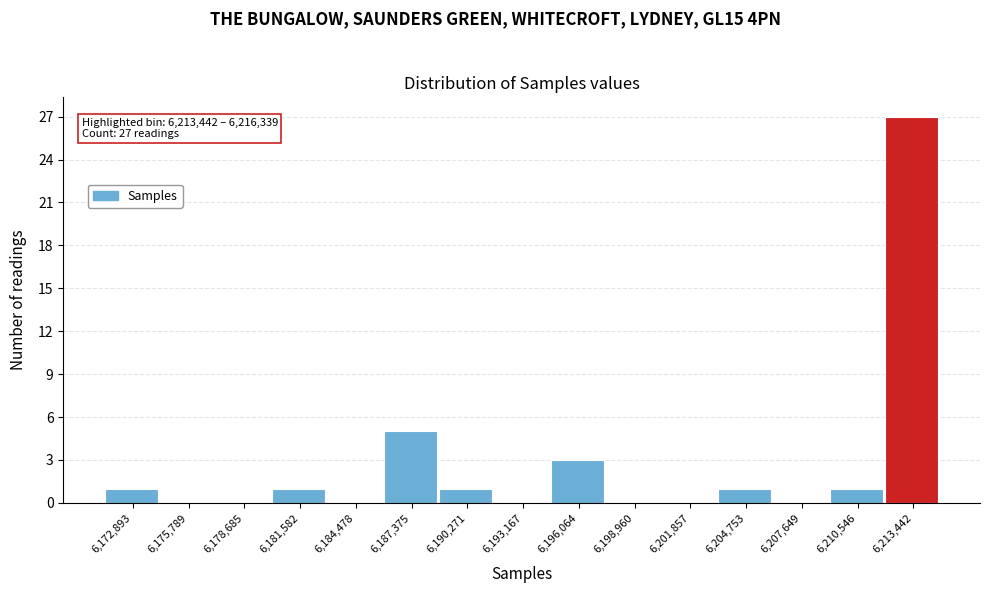

Reading left to right, what are all the values shown in this chart?

6,172,893=1	6,175,789=0	6,178,685=0	6,181,582=1	6,184,478=0	6,187,375=5	6,190,271=1	6,193,167=0	6,196,064=3	6,198,960=0	6,201,857=0	6,204,753=1	6,207,649=0	6,210,546=1	6,213,442=27